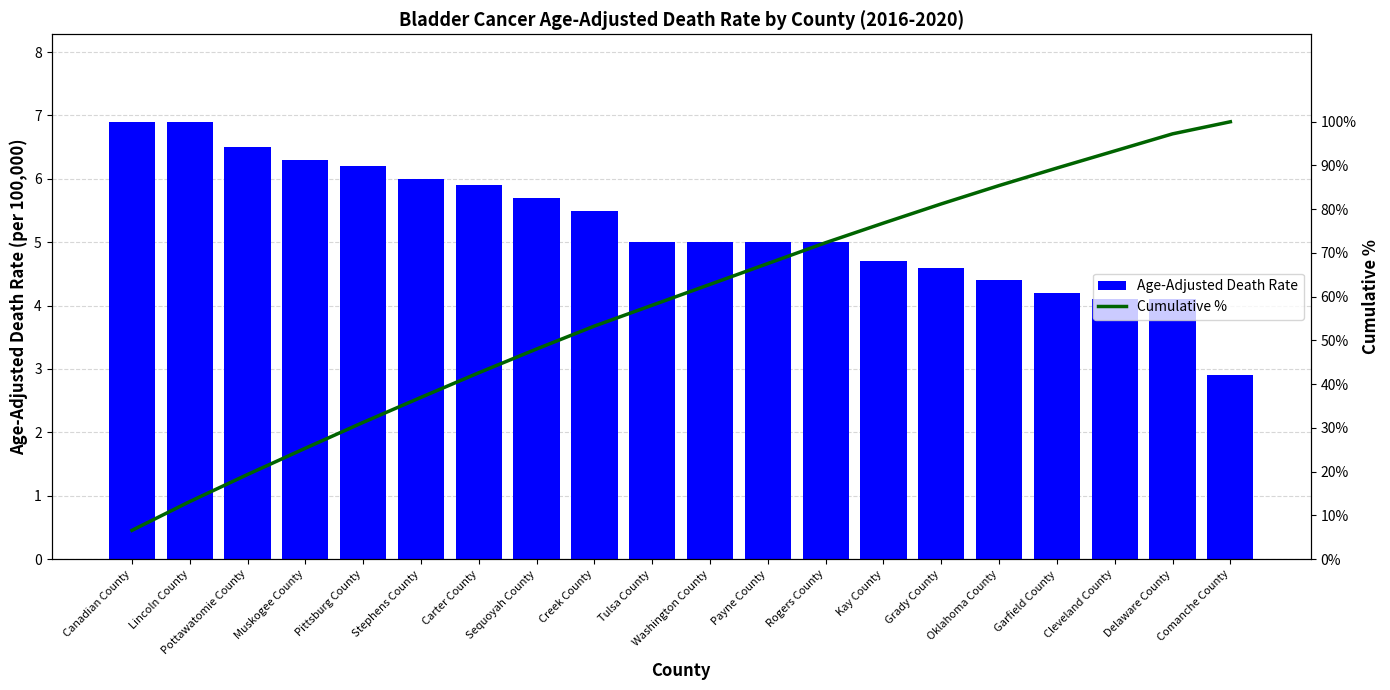

What are all the series names shown in the legend?

Age-Adjusted Death Rate, Cumulative %